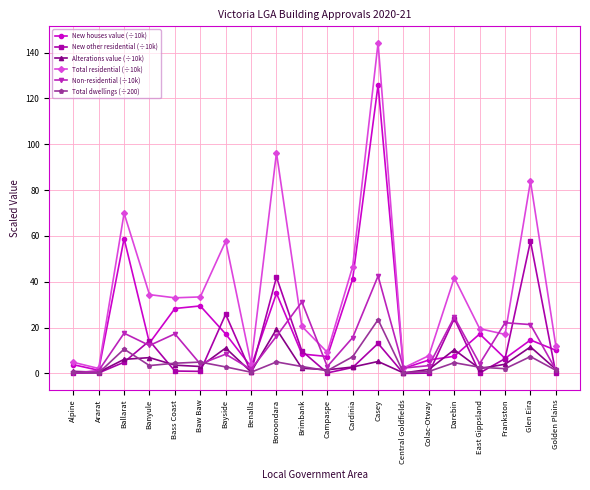

True or false: New other residential (÷10k) has more than 1 interior local peaks.

True